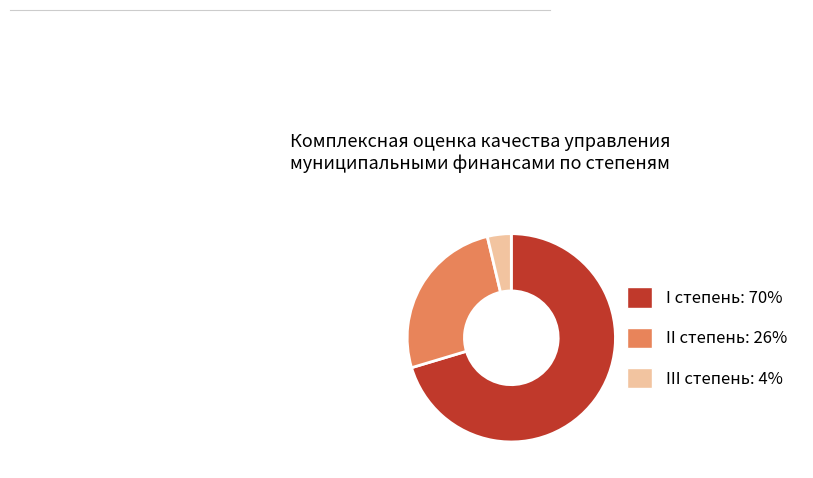

Between II степень and I степень, which is larger?

I степень